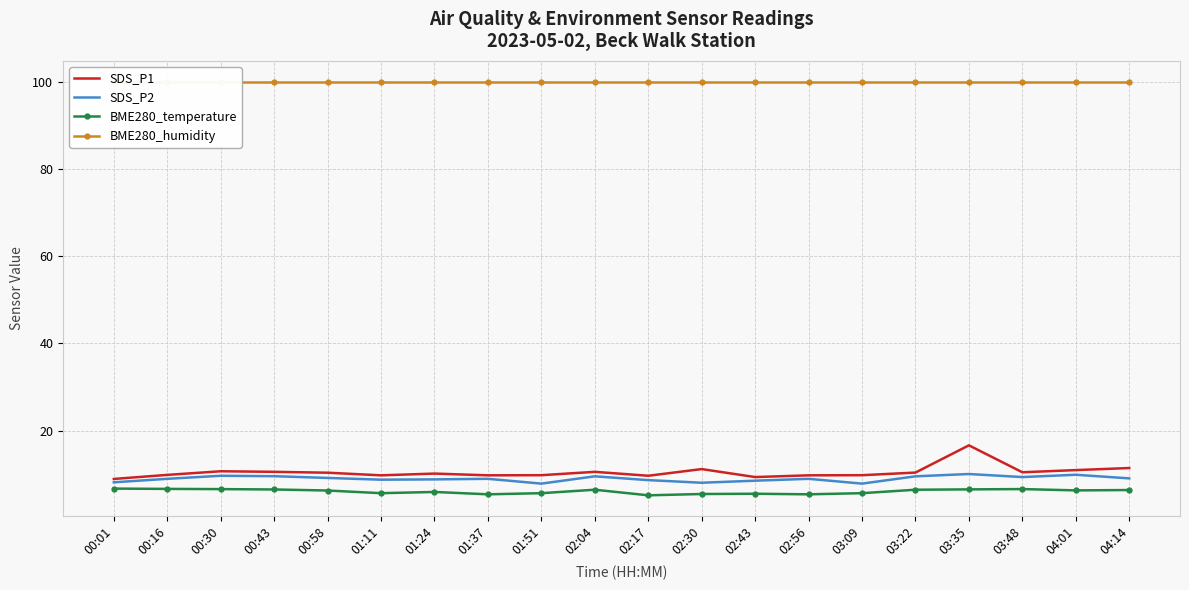

Is the value of BME280_humidity at 00:43 greater than the value of SDS_P1 at 00:16?

Yes